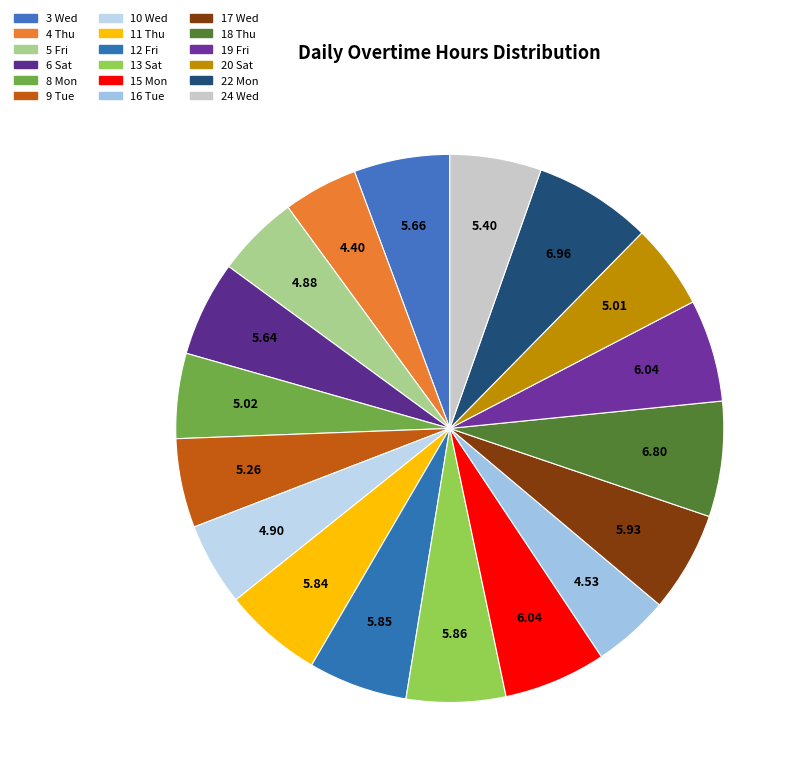

Combined, do 9 Tue and 5 Fri account for over 50%?

No